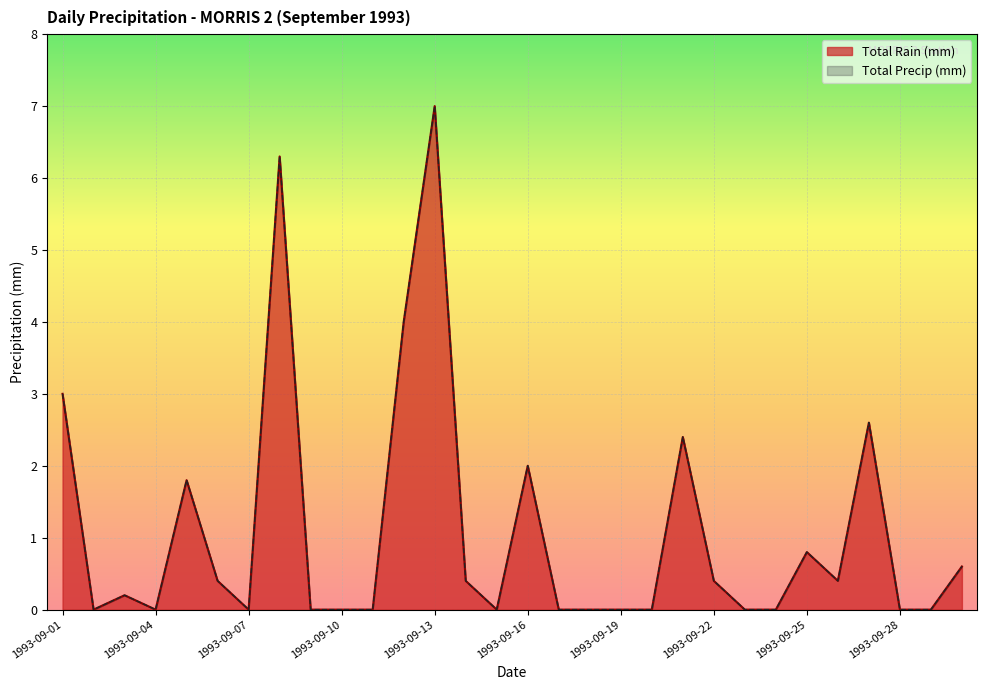

What is the total value across all series at 1993-09-12?

8.0